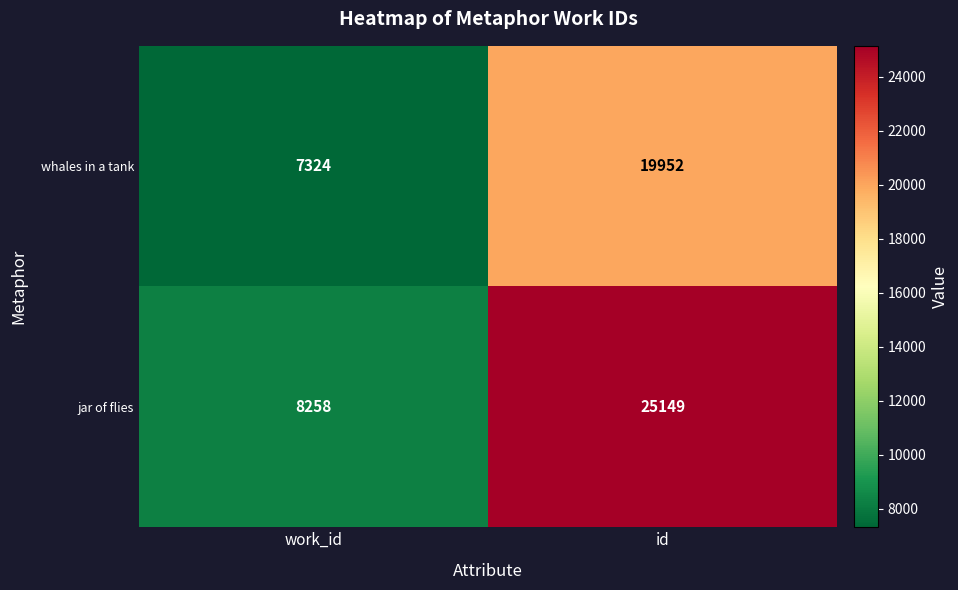

How many series are shown in this chart?

2